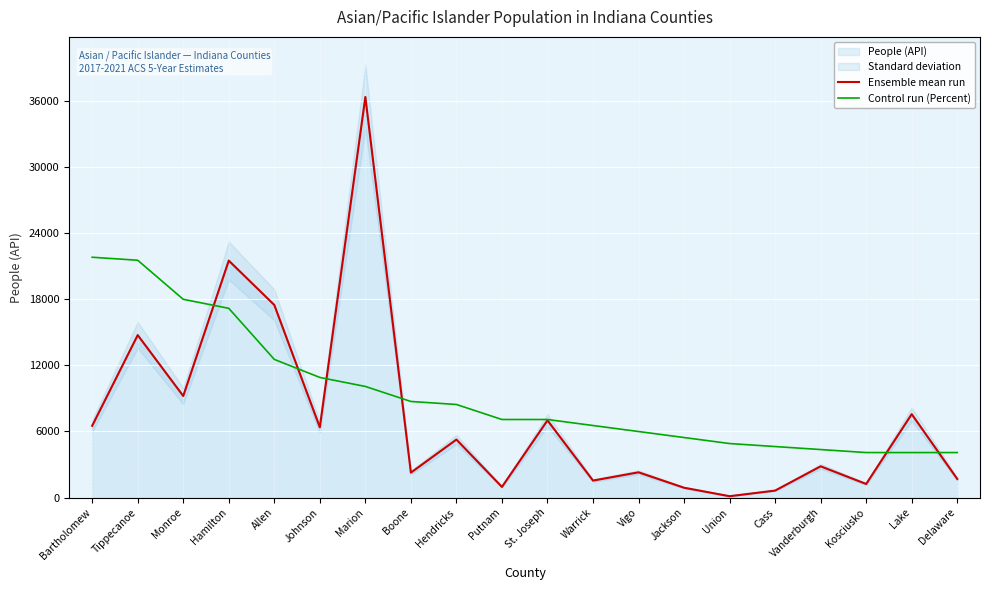

The value of Control run (Percent) at Monroe is 17986.3. True or false?

True